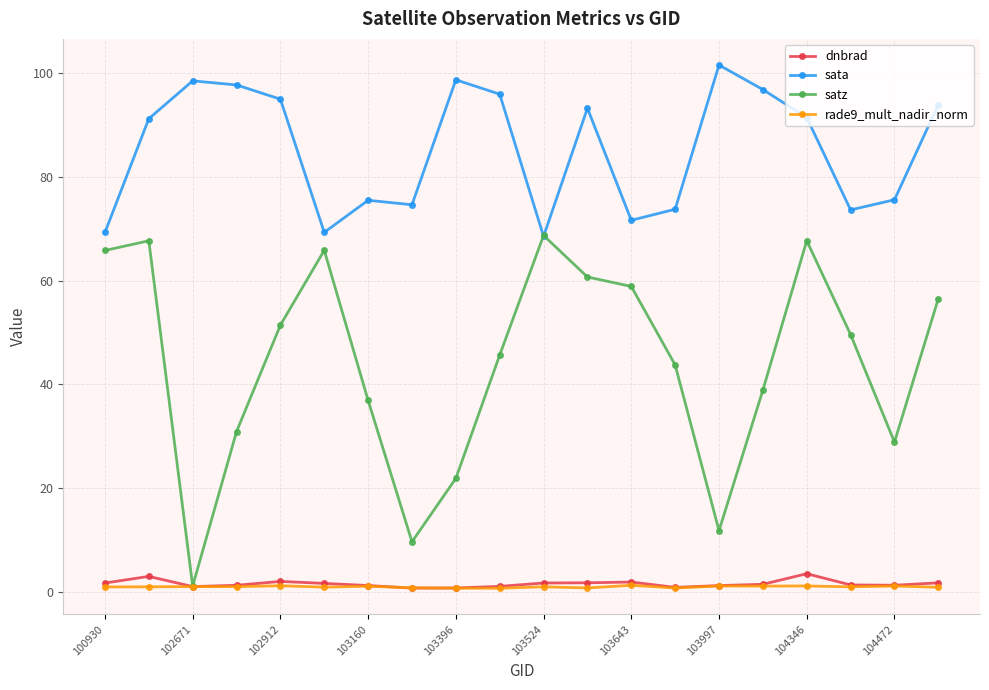

True or false: rade9_mult_nadir_norm has more than 1 interior local peaks.

True